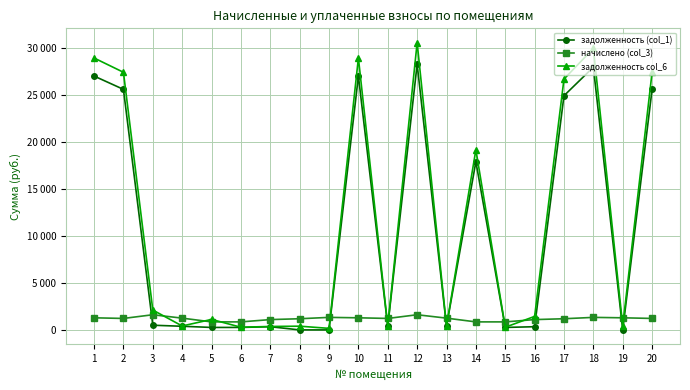

What is the sum of all задолженность col_6 values?

226810.1